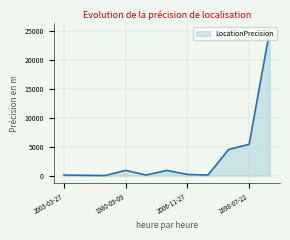

What is the difference between the maximum and minimum values?

24990